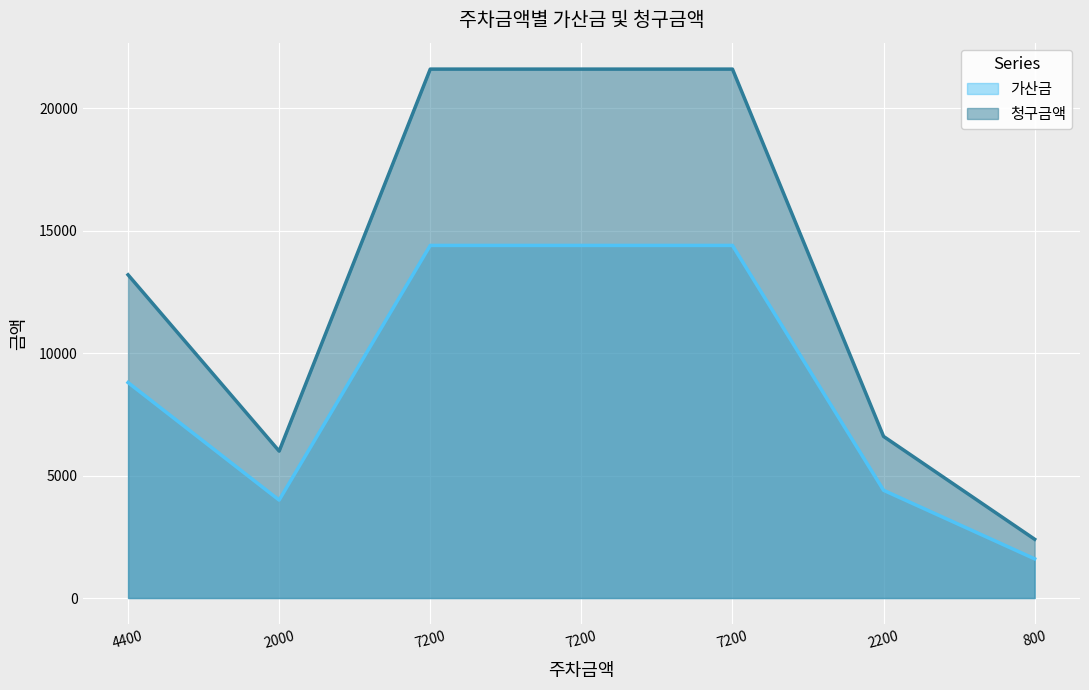

What is the lowest value of the 청구금액 series?

2400